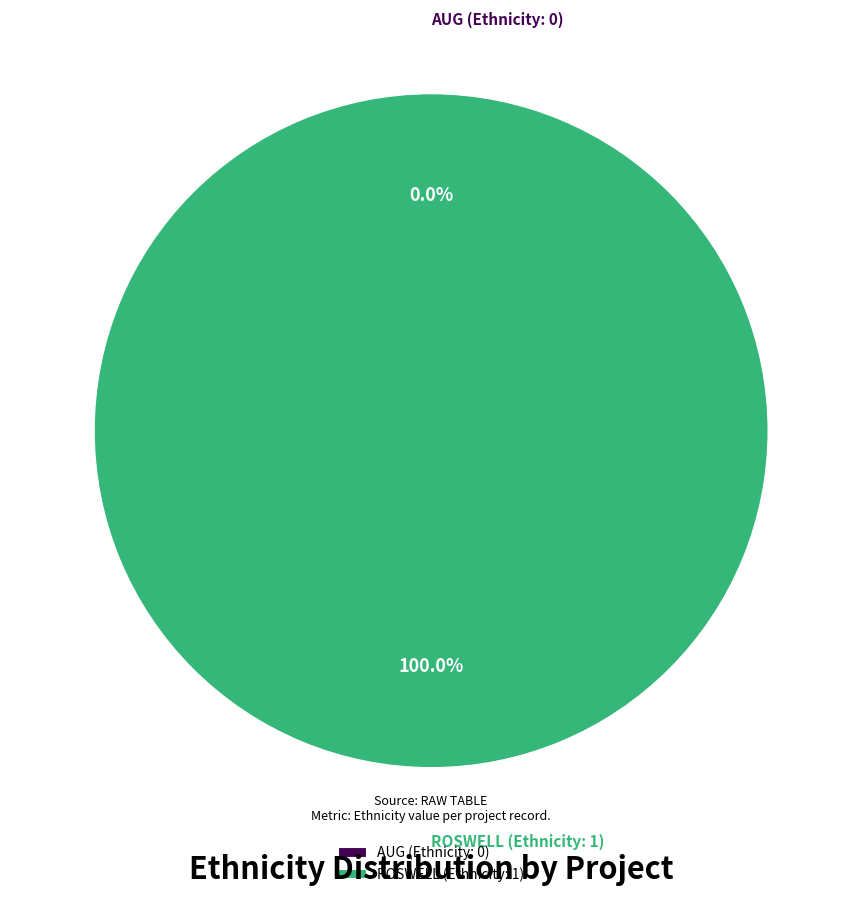

Which category accounts for the majority?

ROSWELL (Ethnicity: 1)